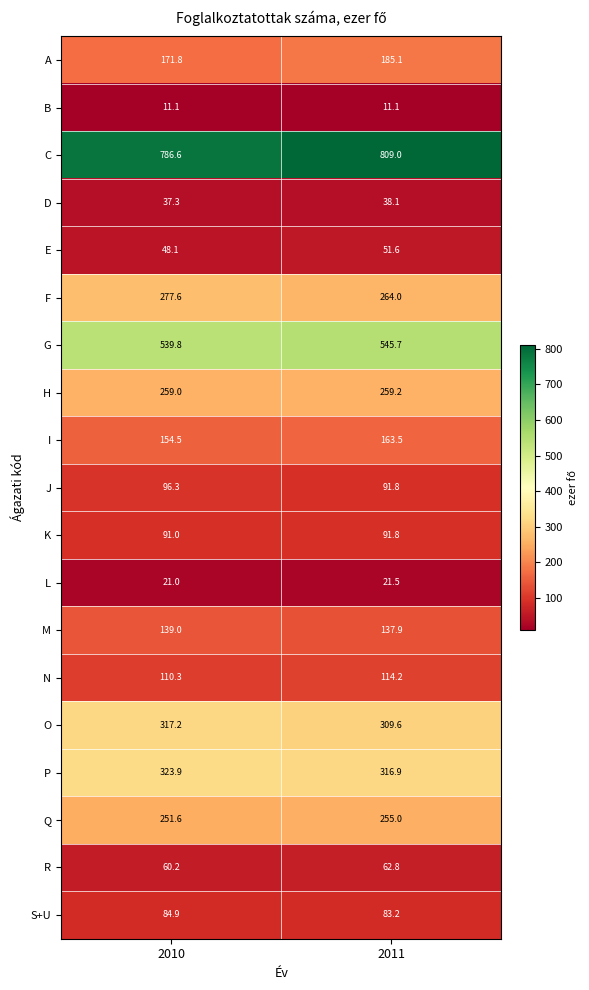

Which series has the largest total across all categories?

C